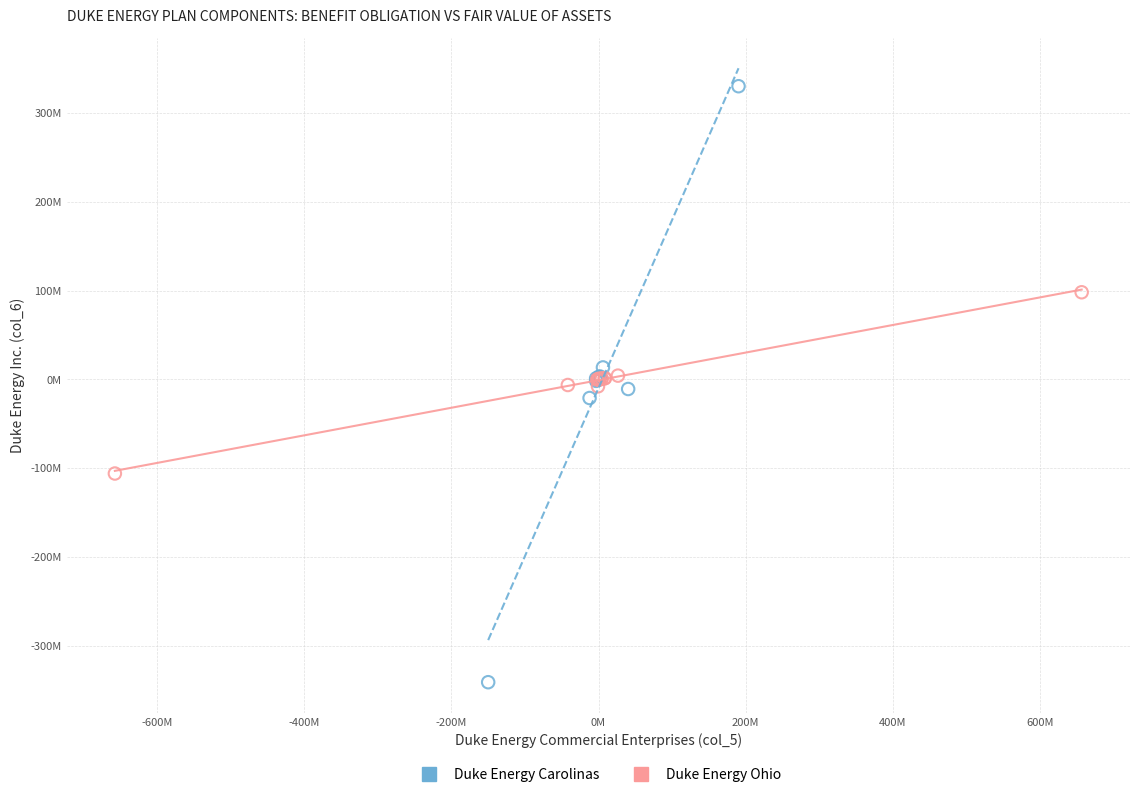

What are all the series names shown in the legend?

Duke Energy Carolinas, Duke Energy Ohio